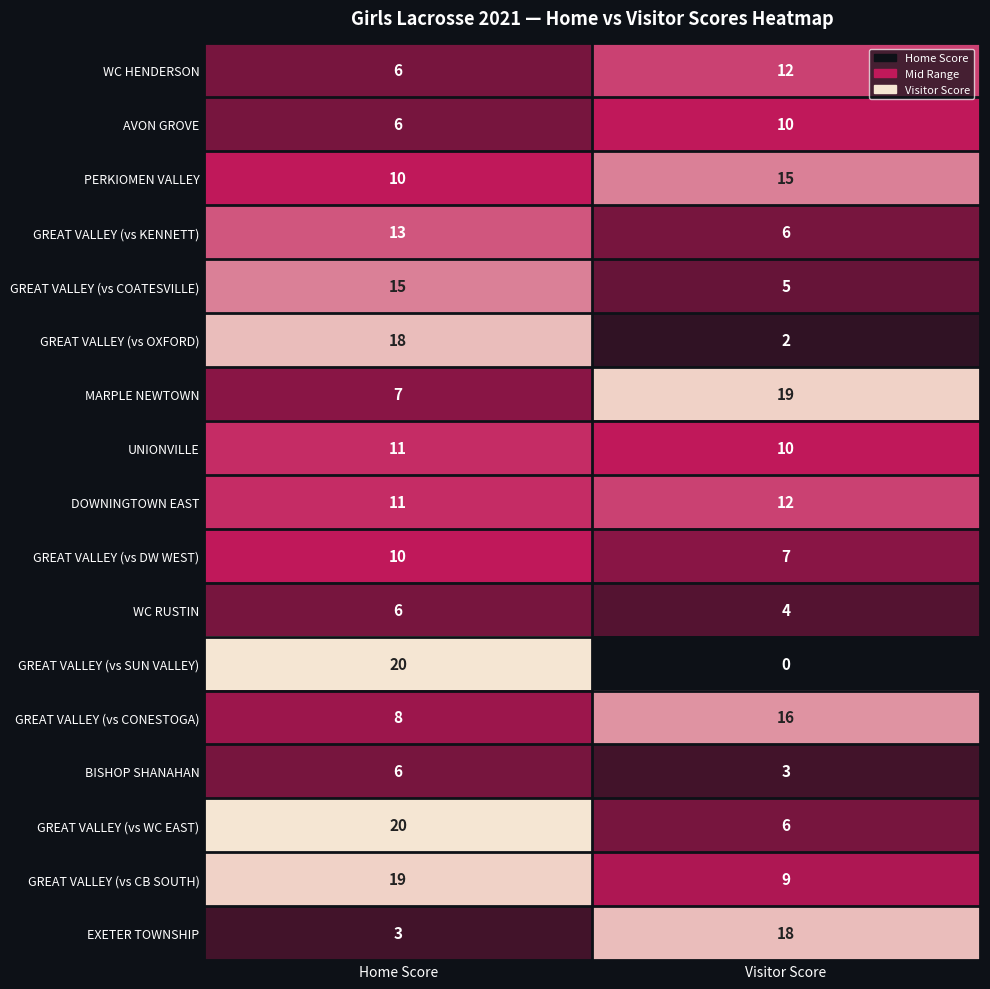

What is the total value across all series at Visitor Score?

154